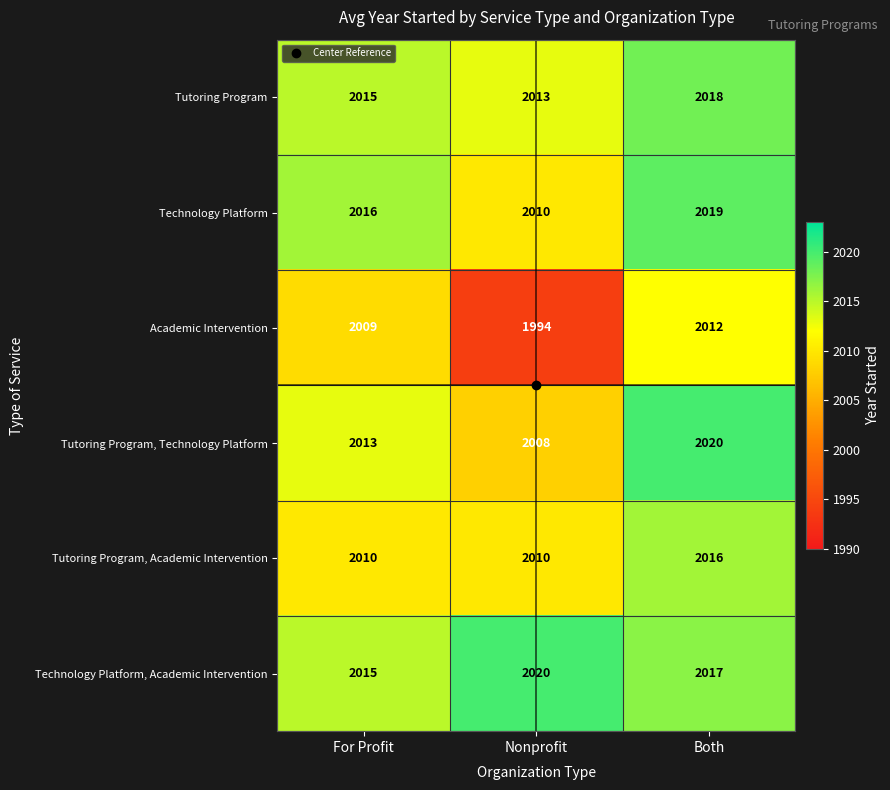

The Academic Intervention series shows 3043 at For Profit. True or false?

False